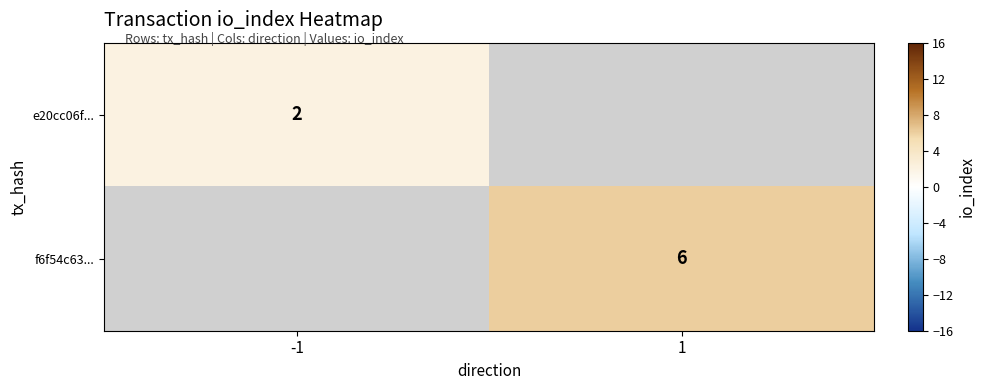

Is it true that e20cc06f... equals 2 at -1?

True